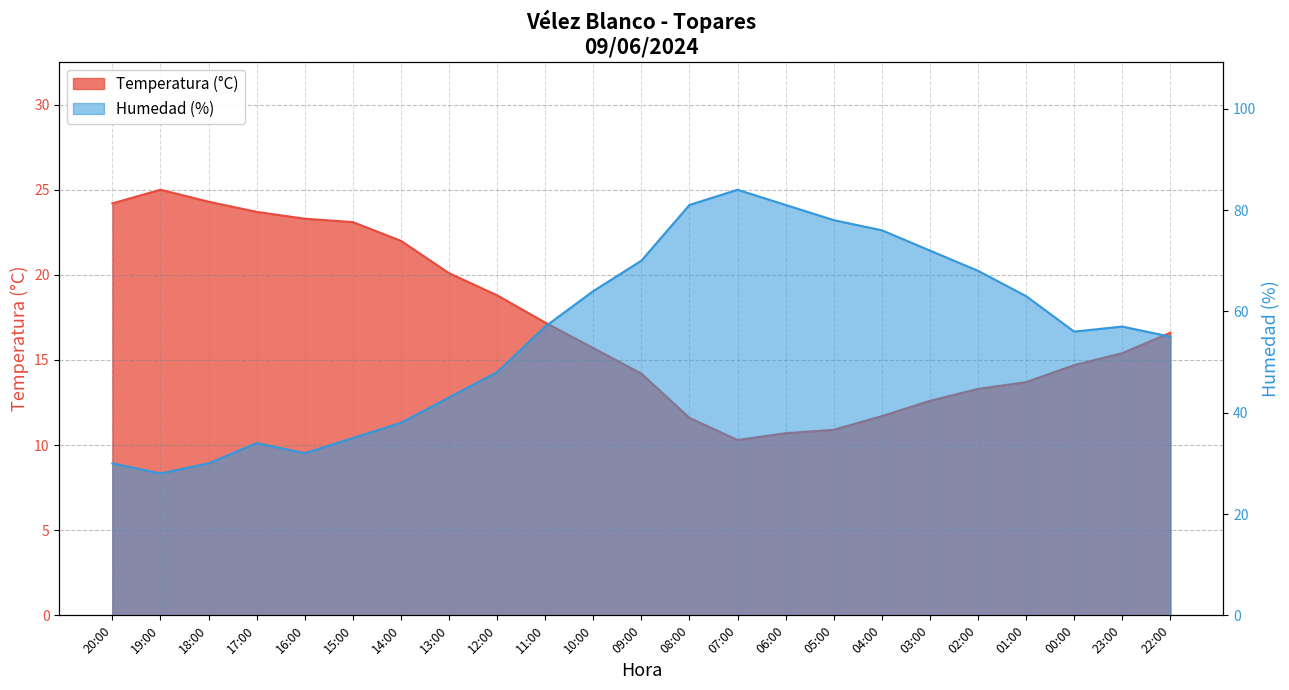

At which category does Temperatura (°C) reach its first local peak?

19:00